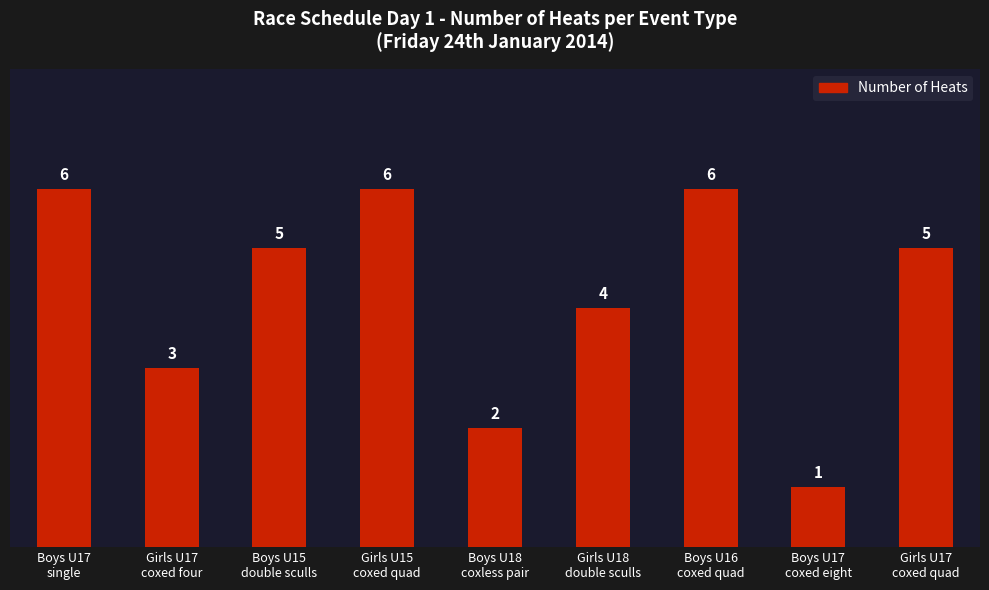

Reading right to left, extract all data points from this chart.

5	1	6	4	2	6	5	3	6